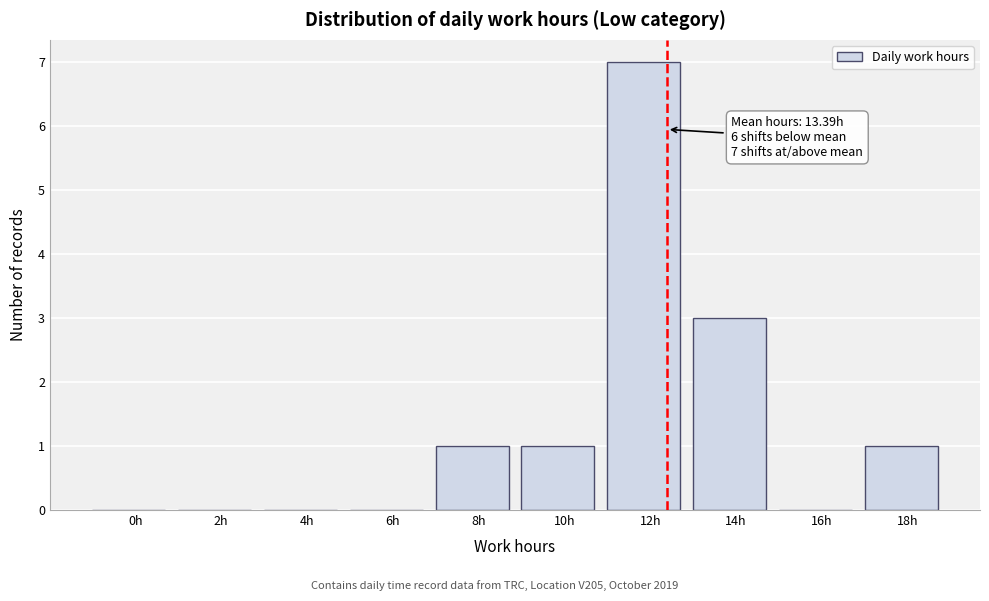

Reading left to right, what are all the values shown in this chart?

0h=0	2h=0	4h=0	6h=0	8h=1	10h=1	12h=7	14h=3	16h=0	18h=1